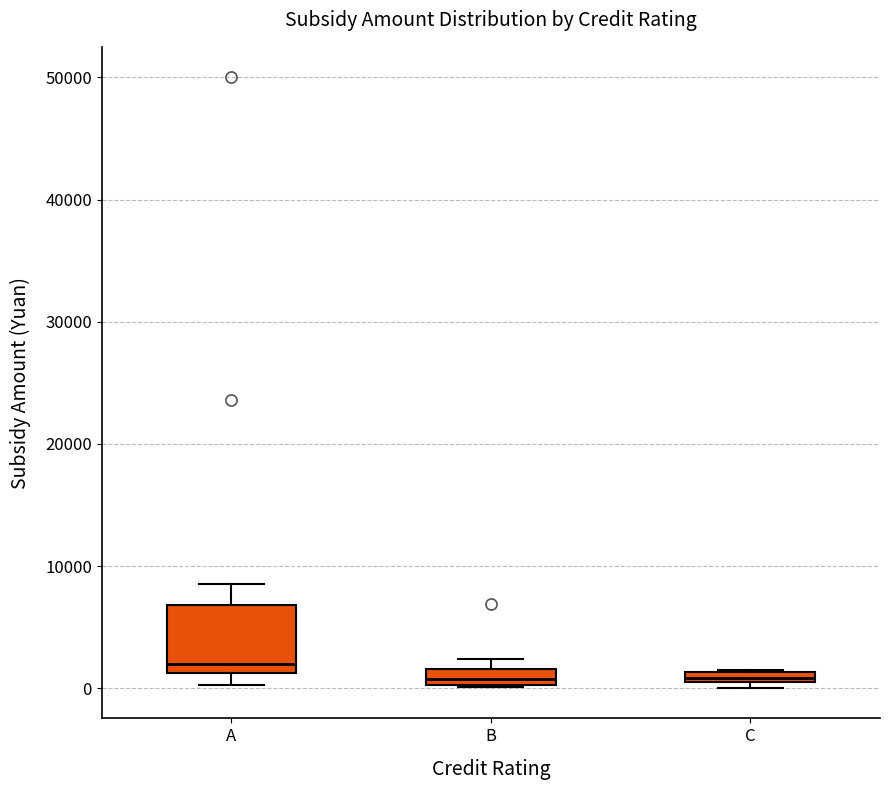

Where is the lower edge of the box for A on the y-axis? The values are not printed on the chart, so give them approximately, as read against the axis.

1000